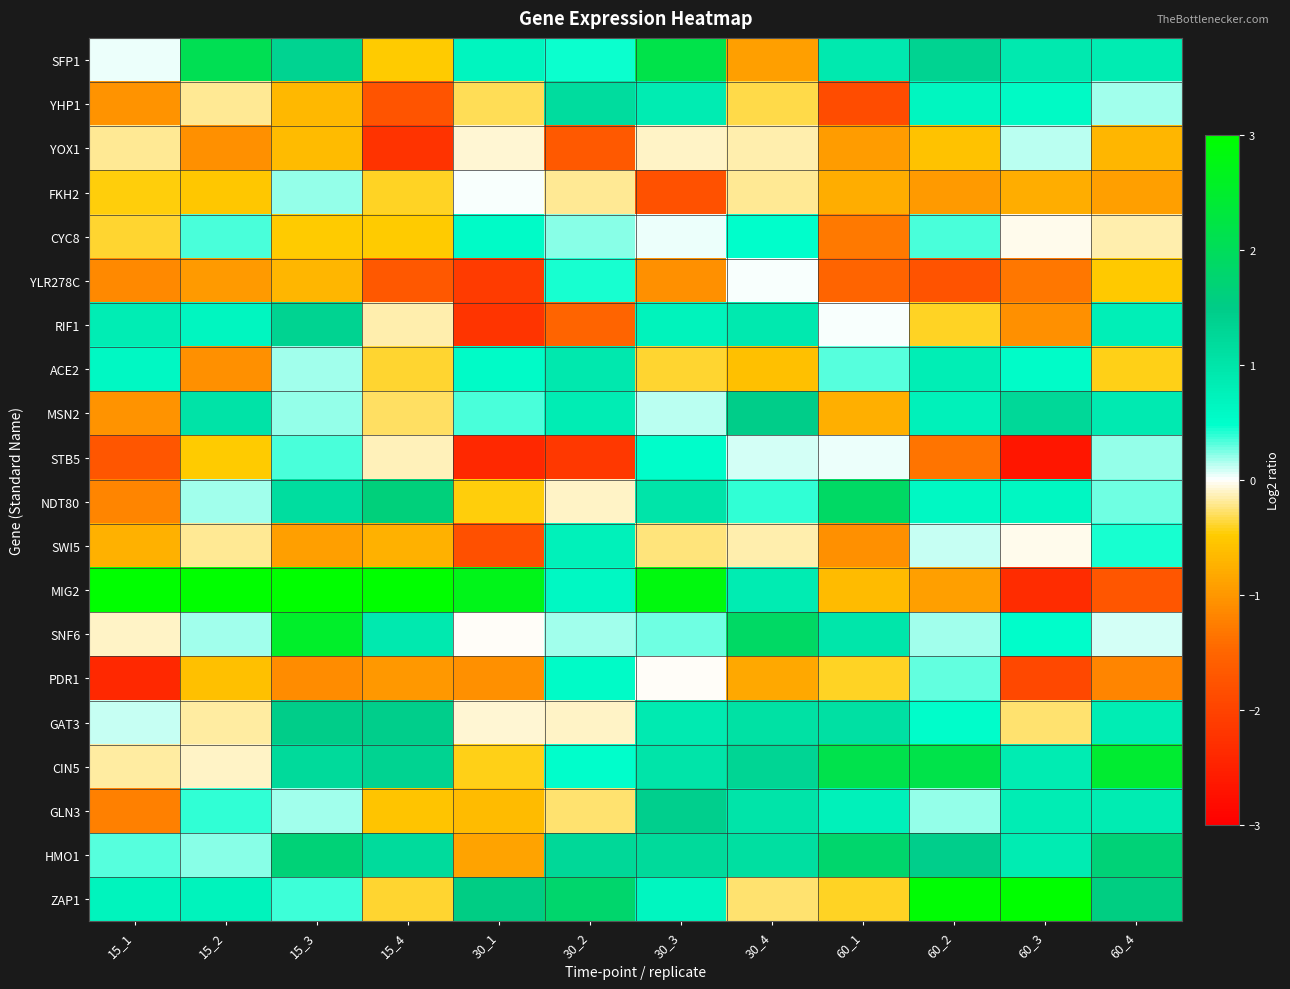

Rank the series by their maximum value, from highest to lowest.

MIG2, ZAP1, SNF6, CIN5, SFP1, NDT80, HMO1, GAT3, MSN2, GLN3, RIF1, YHP1, ACE2, SWI5, PDR1, CYC8, STB5, YLR278C, FKH2, YOX1